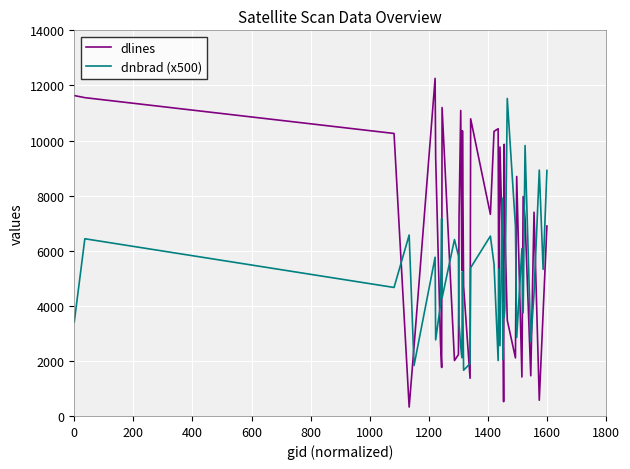

How many values in the dnbrad (x500) series exceed 4664?

20